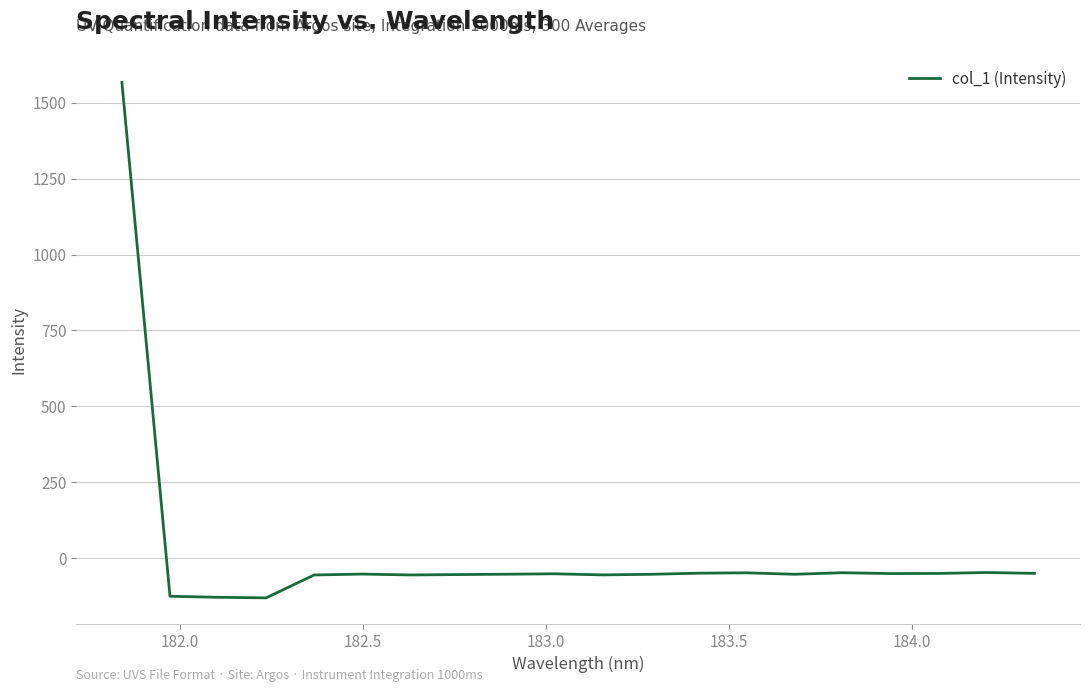

What is the minimum value shown in the chart?

-130.1